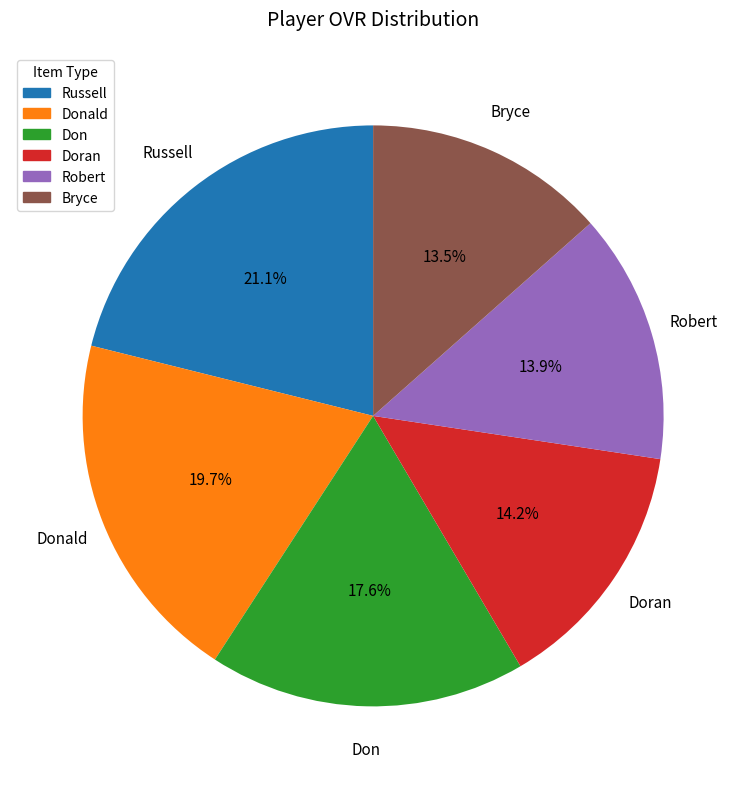

Is there a majority slice in this chart?

No